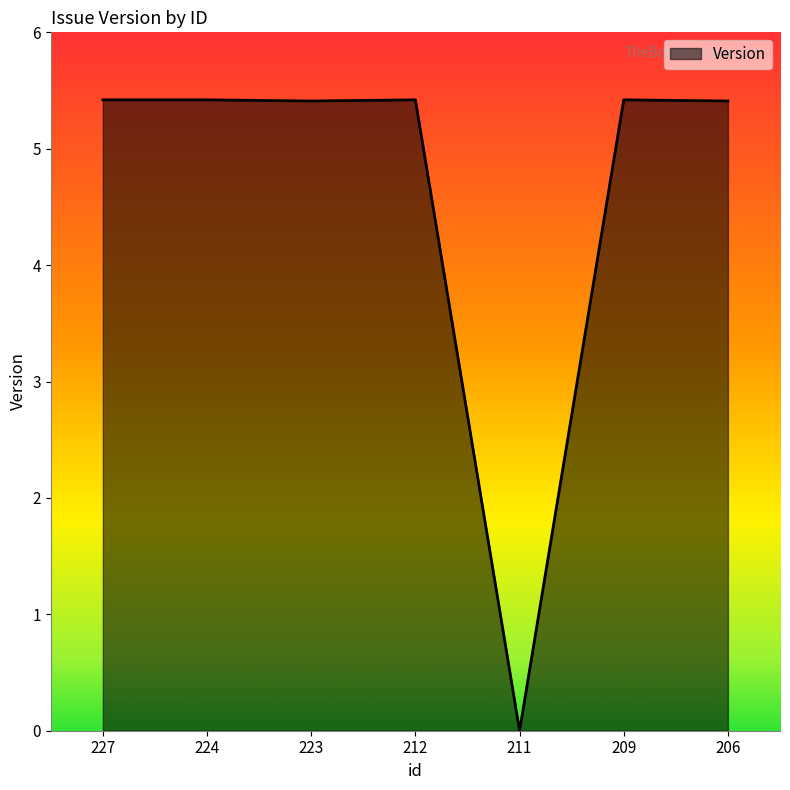

At which category does the chart reach its minimum across all series?

211